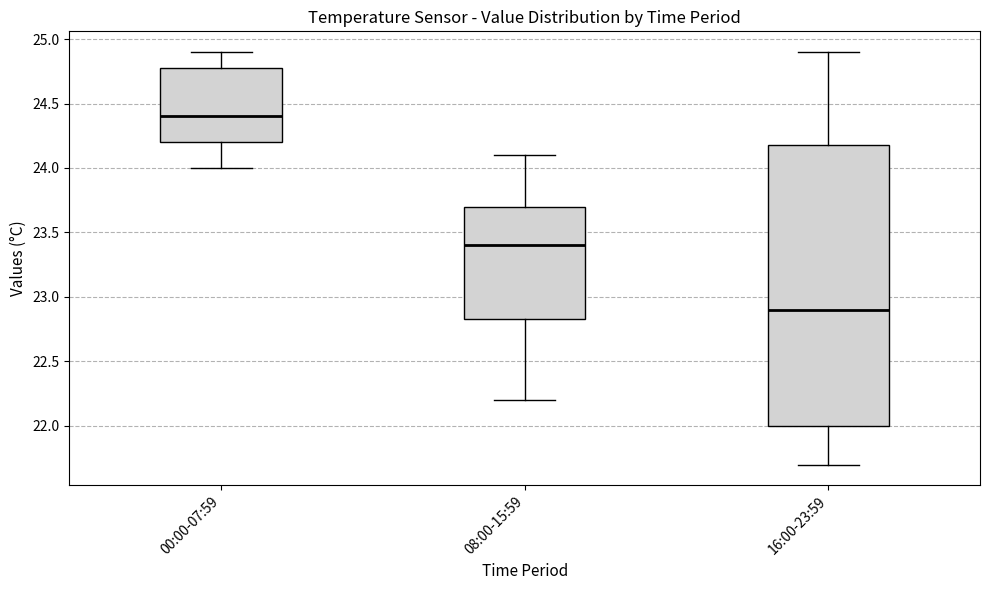

Reading left to right, transcribe this box plot: for each box, give where its median line is, the range the box spans, and where its two whiskers end, as read against the y-axis. The values are not printed on the chart, so give them approximately, as read against the axis.

00:00-07:59: median 24.40, box 24.20 to 24.80, whiskers 24.00 to 24.90
08:00-15:59: median 23.40, box 22.85 to 23.70, whiskers 22.20 to 24.10
16:00-23:59: median 22.90, box 22.00 to 24.20, whiskers 21.70 to 24.90